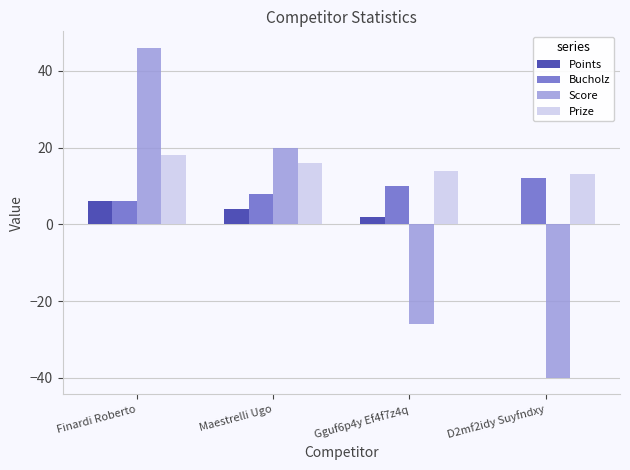

Between Finardi Roberto and Gguf6p4y Ef4f7z4q, which series saw the biggest shift?

Score